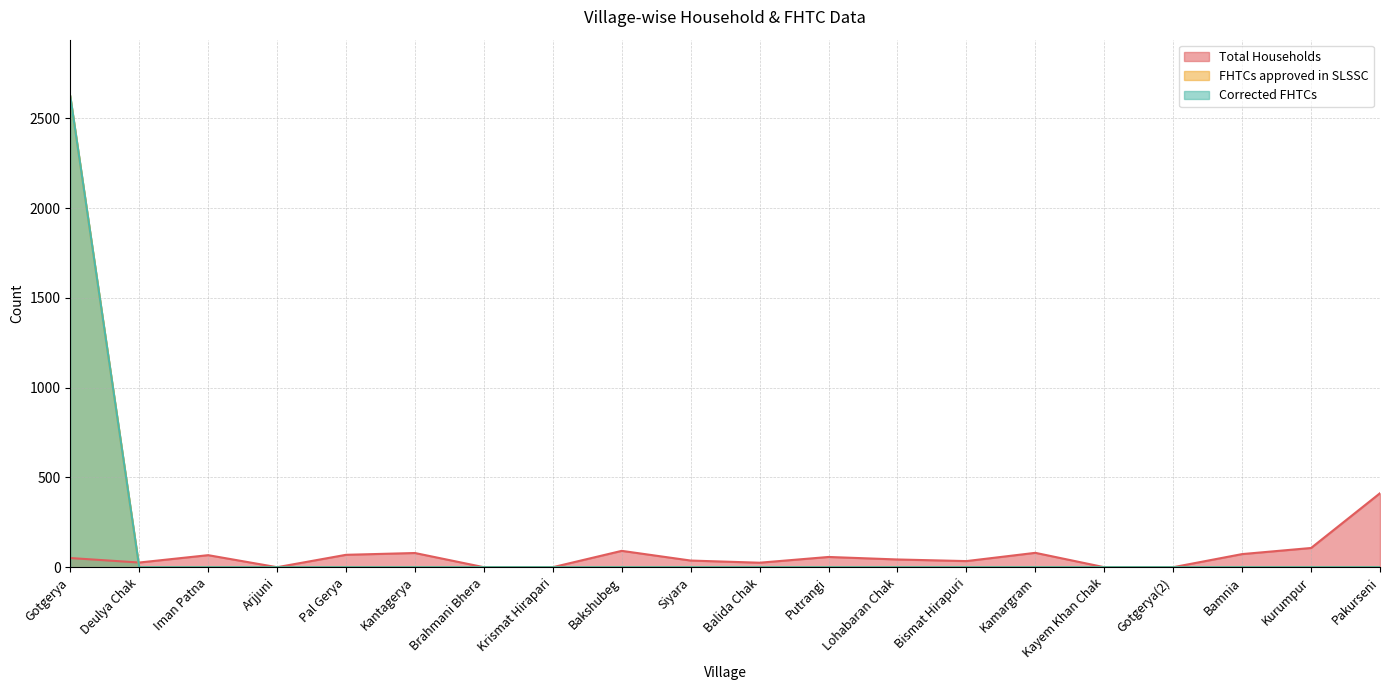

Reading right to left, extract all data points from this chart.

Total Households: Pakurseni=412	Kurumpur=107	Bamnia=73	Gotgerya(2)=0	Kayem Khan Chak=0	Kamargram=80	Bismat Hirapuri=34	Lohabaran Chak=43	Putrangi=57	Balida Chak=25	Siyara=37	Bakshubeg=91	Krismat Hirapari=0	Brahmani Bhera=0	Kantagerya=79	Pal Gerya=69	Arjjuni=0	Iman Patna=67	Deulya Chak=26	Gotgerya=51
FHTCs approved in SLSSC: Pakurseni=0	Kurumpur=0	Bamnia=0	Gotgerya(2)=0	Kayem Khan Chak=0	Kamargram=0	Bismat Hirapuri=0	Lohabaran Chak=0	Putrangi=0	Balida Chak=0	Siyara=0	Bakshubeg=0	Krismat Hirapari=0	Brahmani Bhera=0	Kantagerya=0	Pal Gerya=0	Arjjuni=0	Iman Patna=0	Deulya Chak=0	Gotgerya=2623
Corrected FHTCs: Pakurseni=0	Kurumpur=0	Bamnia=0	Gotgerya(2)=0	Kayem Khan Chak=0	Kamargram=0	Bismat Hirapuri=0	Lohabaran Chak=0	Putrangi=0	Balida Chak=0	Siyara=0	Bakshubeg=0	Krismat Hirapari=0	Brahmani Bhera=0	Kantagerya=0	Pal Gerya=0	Arjjuni=0	Iman Patna=0	Deulya Chak=0	Gotgerya=2623